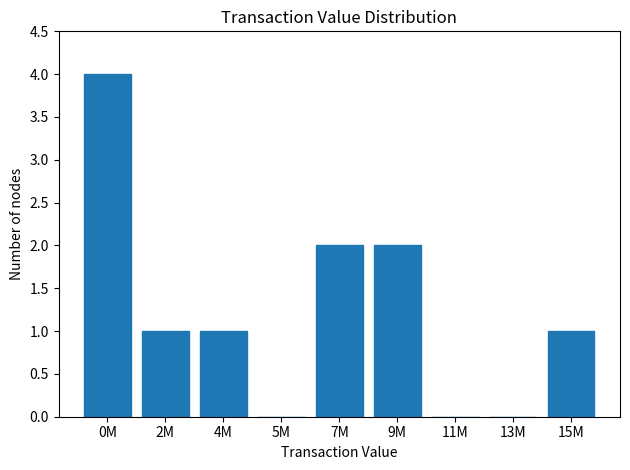

Reading left to right, extract all data points from this chart.

0M=4	2M=1	4M=1	5M=0	7M=2	9M=2	11M=0	13M=0	15M=1